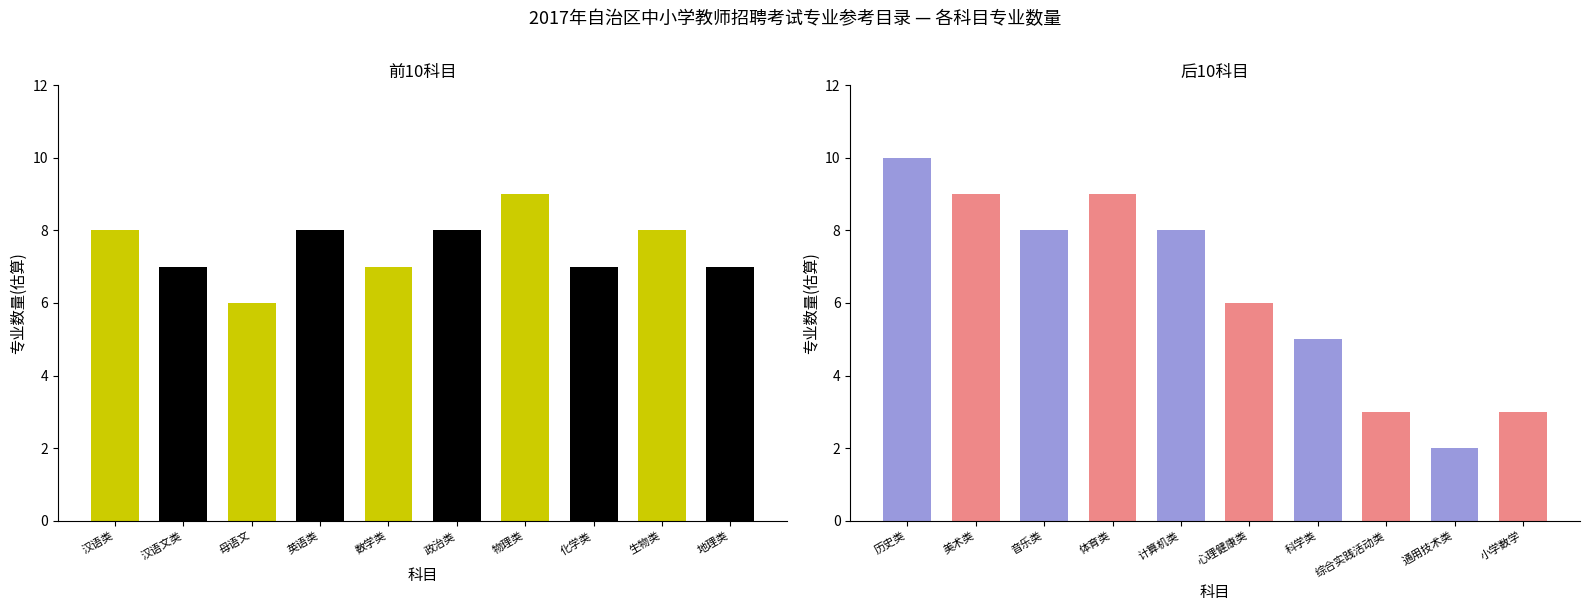

True or false: the data shows 9 at 化学类.

False